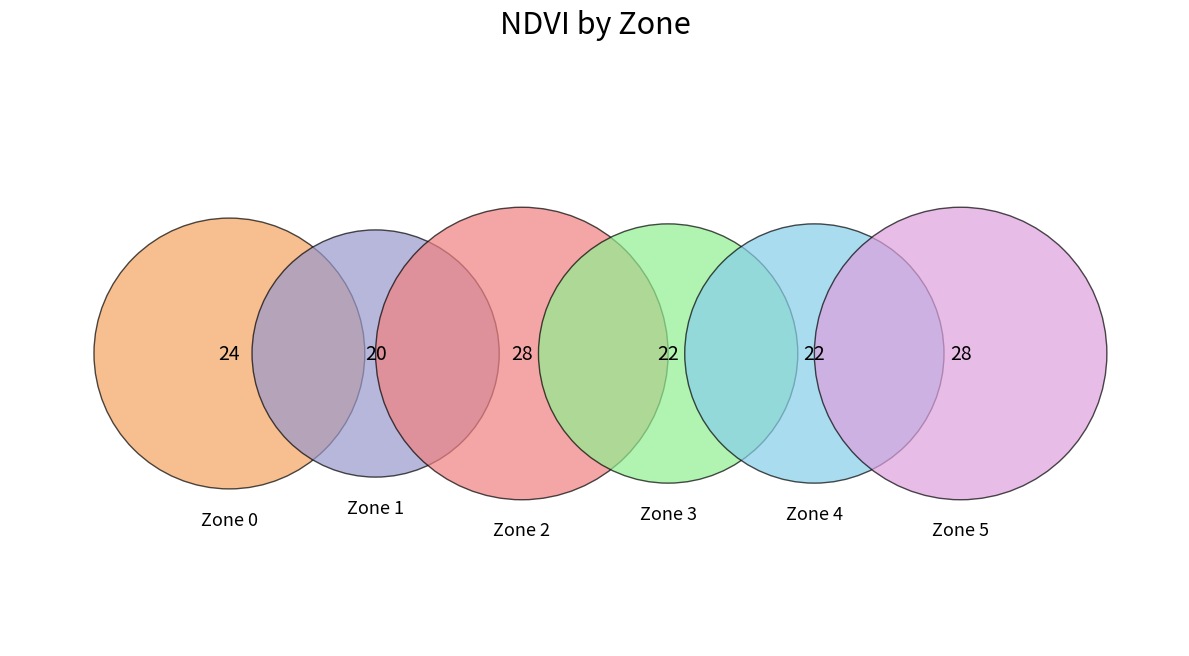

Which category has the biggest portion of the pie?

2